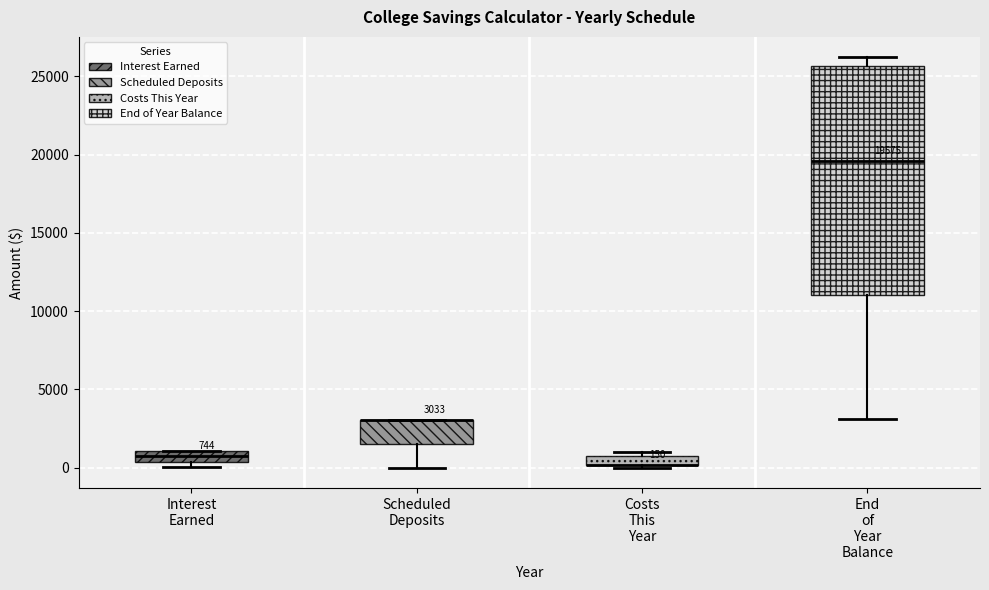

Which box is the tallest, from its lower edge to its upper edge?

End of Year Balance